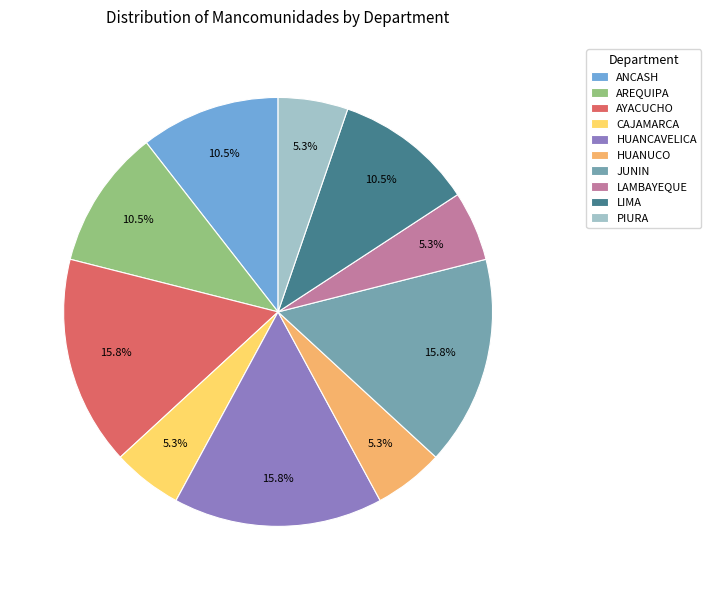

Does any single category account for the majority?

No